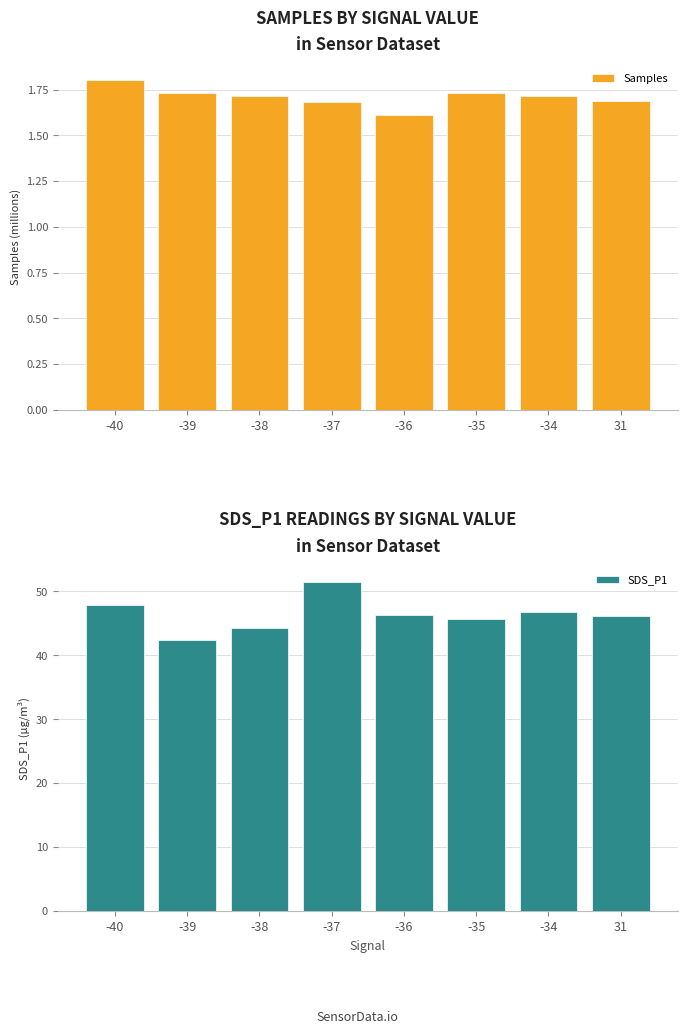

Rank the categories by Samples value from highest to lowest.

-40, -39, -35, -34, -38, 31, -37, -36